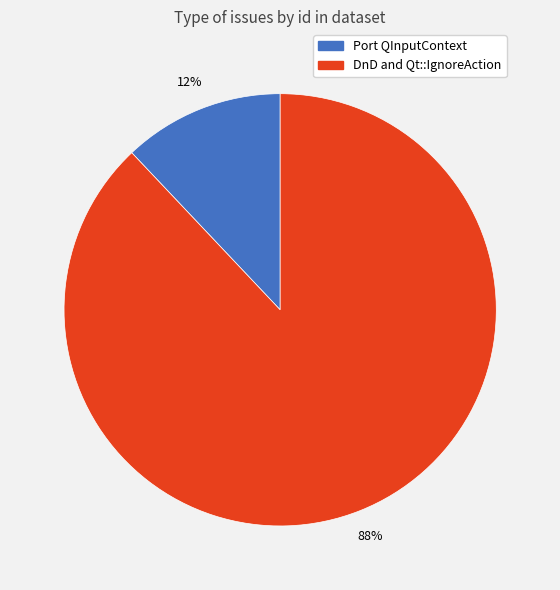

To the nearest percent, what is the difference between the DnD and Qt::IgnoreAction and Port QInputContext slice percentages?

76%